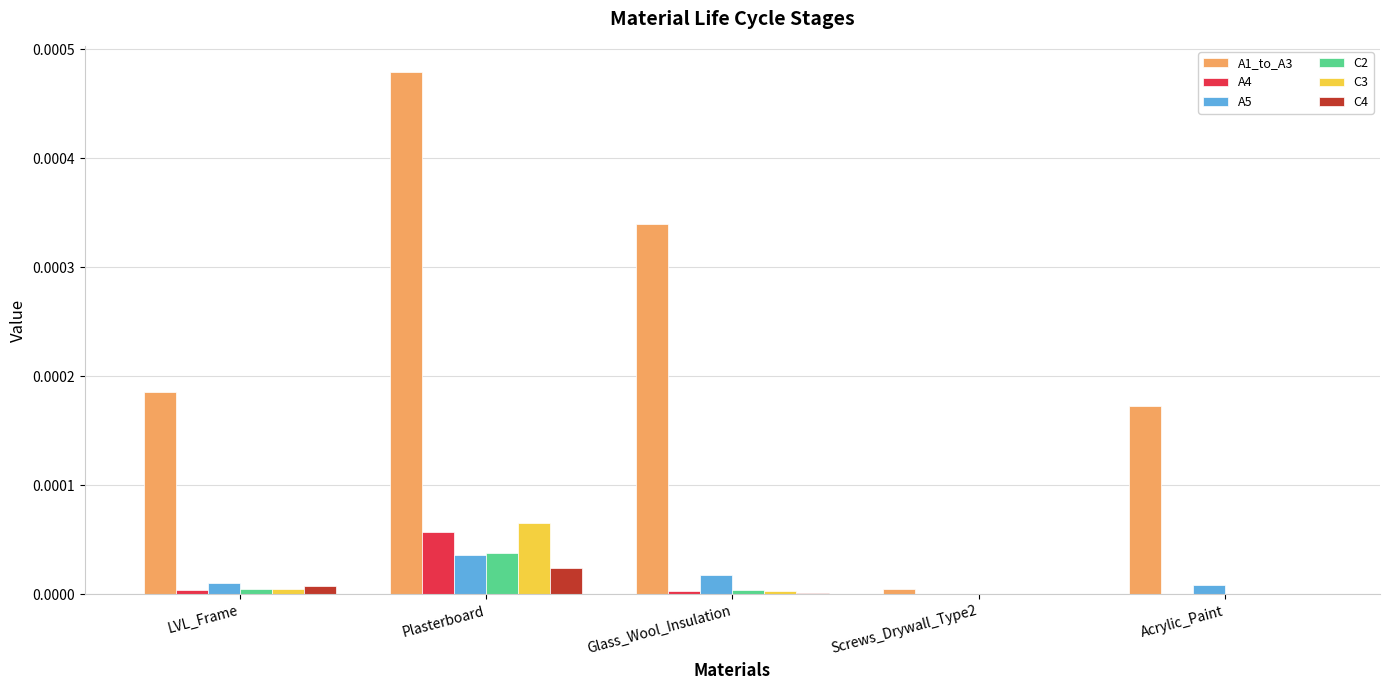

At which category is the sum across all series the highest?

Plasterboard